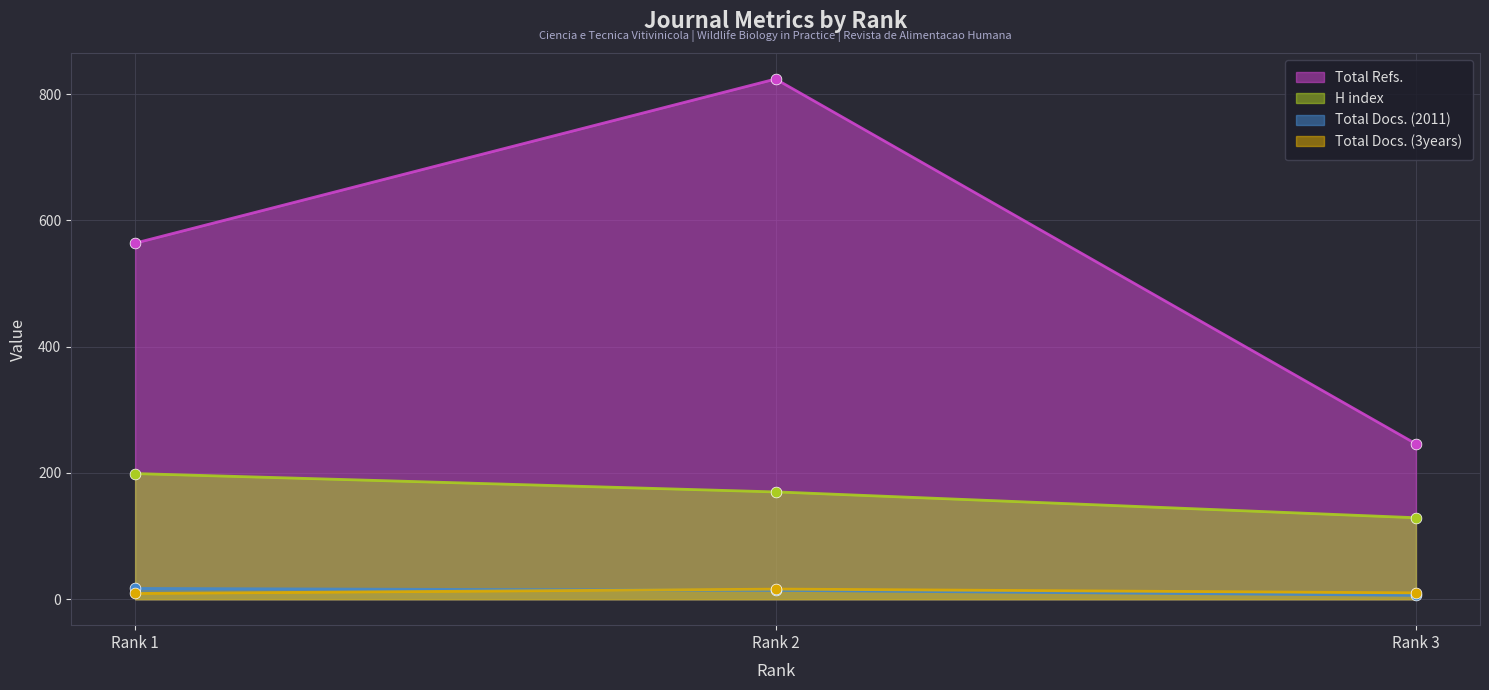

At which category is the sum across all series the highest?

Rank 2